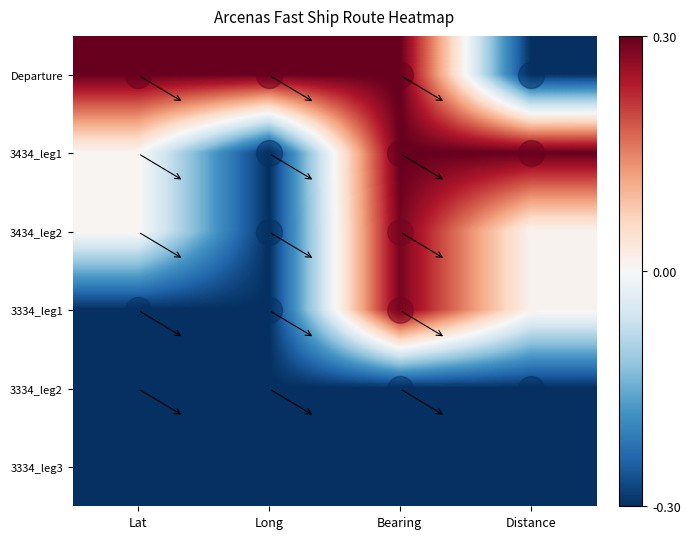

Reading right to left, what are all the values shown in this chart?

Departure: Distance=-0.3	Bearing=0.3	Long=0.3	Lat=0.3
3434_leg1: Distance=0.3	Bearing=0.3	Long=-0.3	Lat=0.0
3434_leg2: Distance=0.0	Bearing=0.3	Long=-0.3	Lat=0.0
3334_leg1: Distance=0.0	Bearing=0.3	Long=-0.3	Lat=-0.3
3334_leg2: Distance=-0.3	Bearing=-0.3	Long=-0.3	Lat=-0.3
3334_leg3: Distance=-0.3	Bearing=-0.3	Long=-0.3	Lat=-0.3